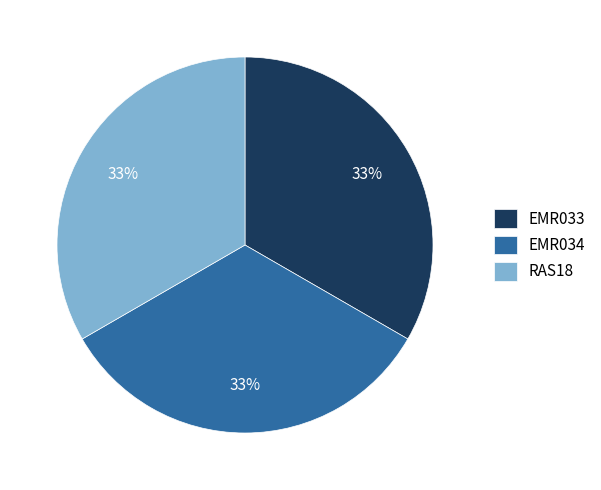

Does any single category account for the majority?

No